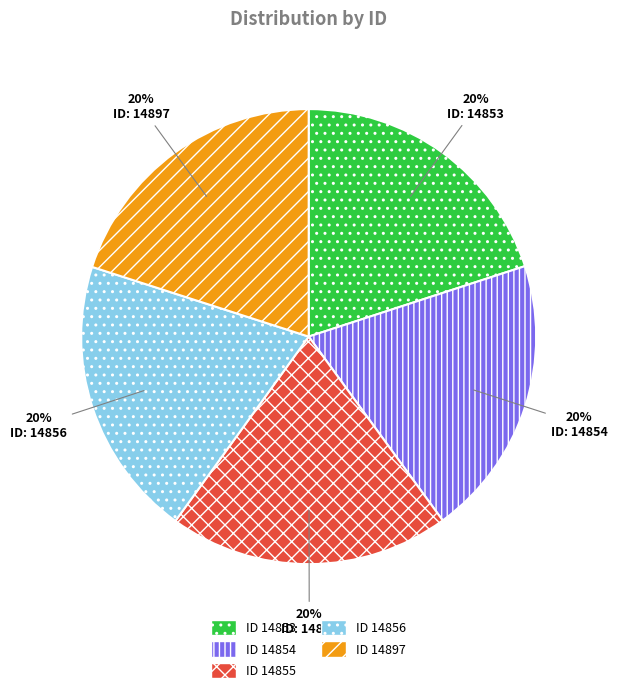

To the nearest percent, what is the average slice percentage?

20%